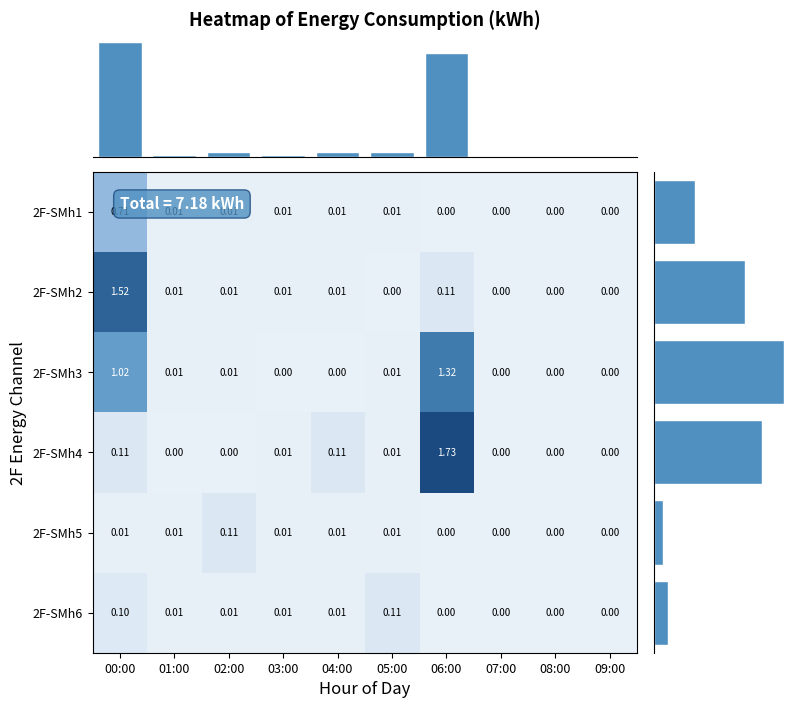

Reading left to right, list all the values displayed in this chart.

2F-SMh1: 00:00=0.7	01:00=0.0	02:00=0.0	03:00=0.0	04:00=0.0	05:00=0.0	06:00=0.0	07:00=0.0	08:00=0.0	09:00=0.0
2F-SMh2: 00:00=1.5	01:00=0.0	02:00=0.0	03:00=0.0	04:00=0.0	05:00=0.0	06:00=0.1	07:00=0.0	08:00=0.0	09:00=0.0
2F-SMh3: 00:00=1.0	01:00=0.0	02:00=0.0	03:00=0.0	04:00=0.0	05:00=0.0	06:00=1.3	07:00=0.0	08:00=0.0	09:00=0.0
2F-SMh4: 00:00=0.1	01:00=0.0	02:00=0.0	03:00=0.0	04:00=0.1	05:00=0.0	06:00=1.7	07:00=0.0	08:00=0.0	09:00=0.0
2F-SMh5: 00:00=0.0	01:00=0.0	02:00=0.1	03:00=0.0	04:00=0.0	05:00=0.0	06:00=0.0	07:00=0.0	08:00=0.0	09:00=0.0
2F-SMh6: 00:00=0.1	01:00=0.0	02:00=0.0	03:00=0.0	04:00=0.0	05:00=0.1	06:00=0.0	07:00=0.0	08:00=0.0	09:00=0.0